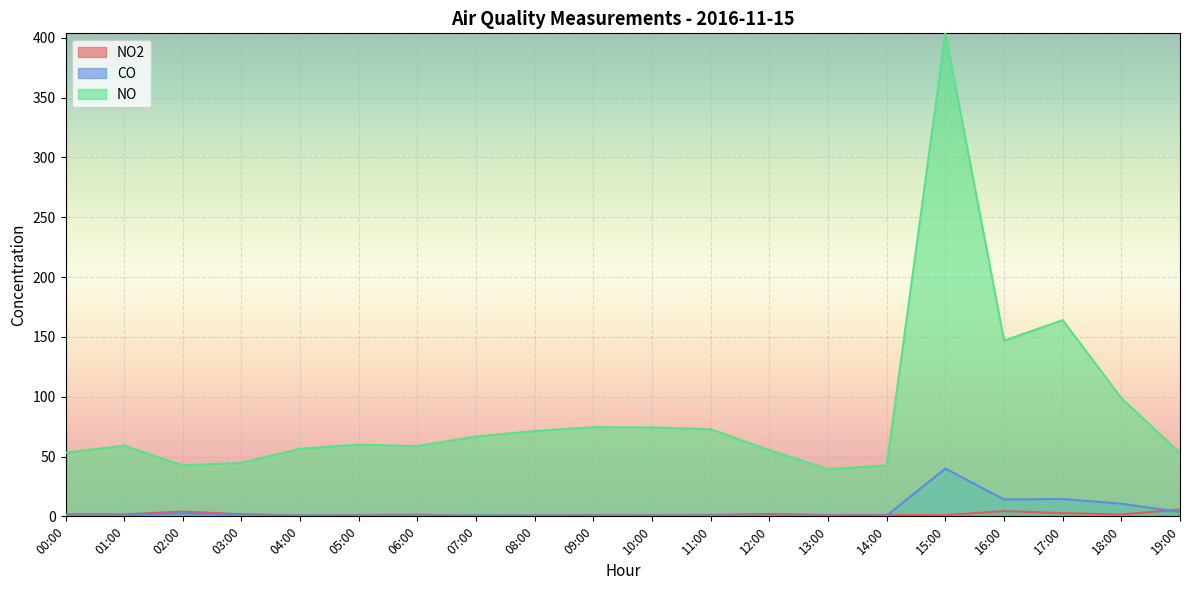

How many interior local peaks does the CO series have?

5